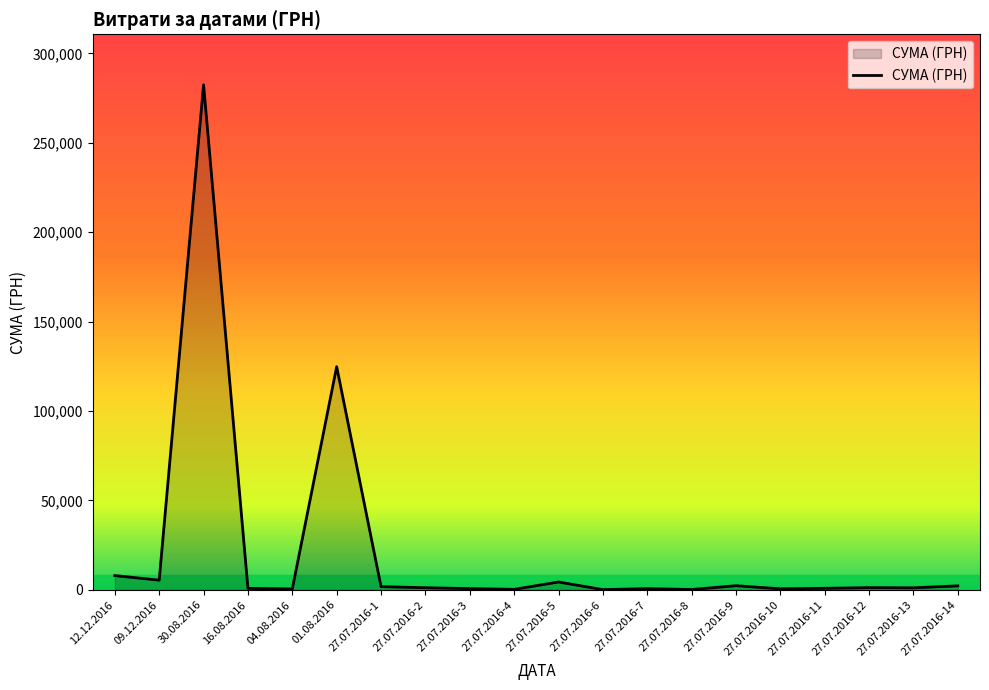

What is the maximum value shown in the chart?

282495.1